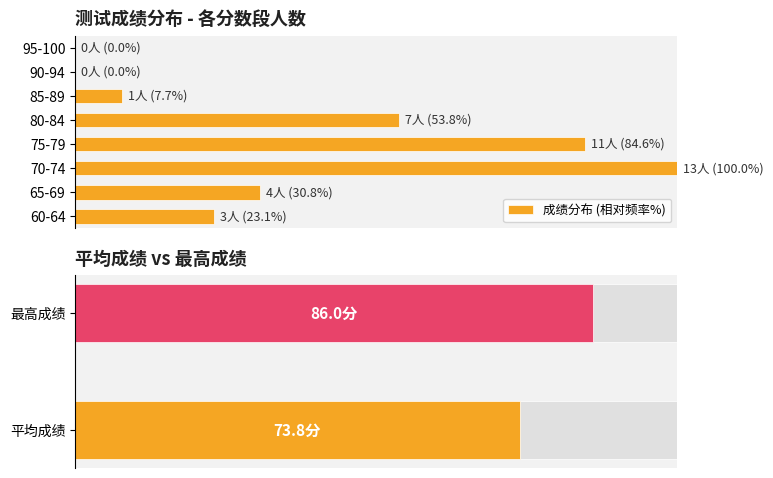

Rank the categories by value from lowest to highest.

90-94, 95-100, 85-89, 60-64, 65-69, 80-84, 75-79, 70-74